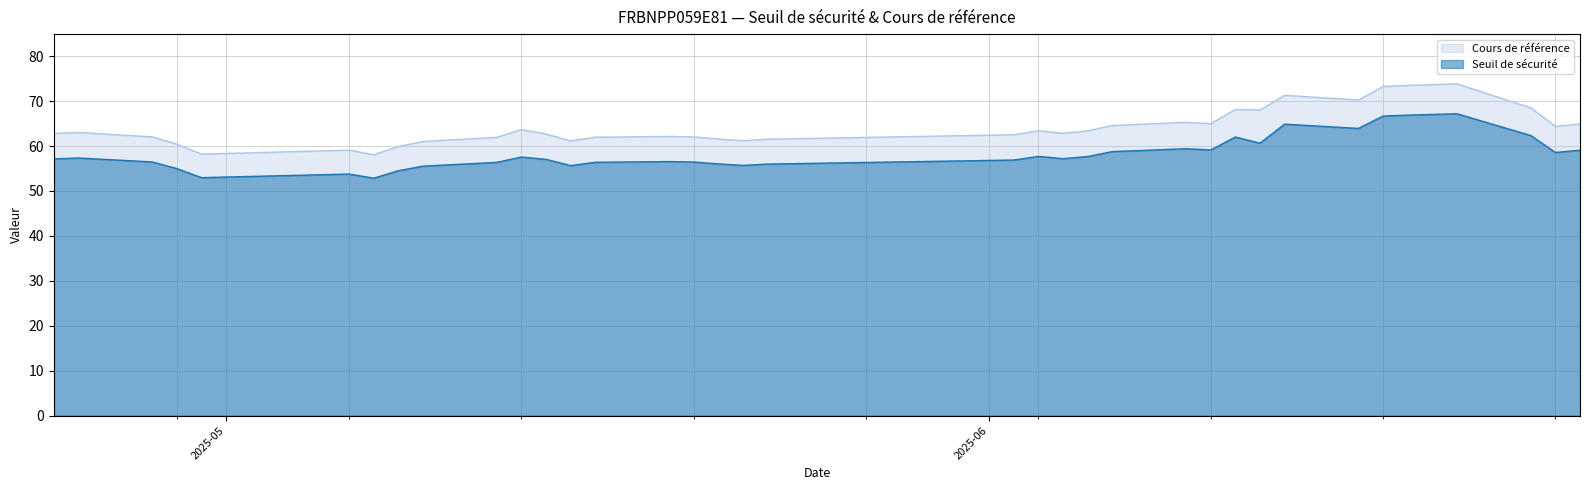

Is the value of Cours de référence at 2025-06-24 greater than the value of Seuil de sécurité at 2025-06-11?

Yes